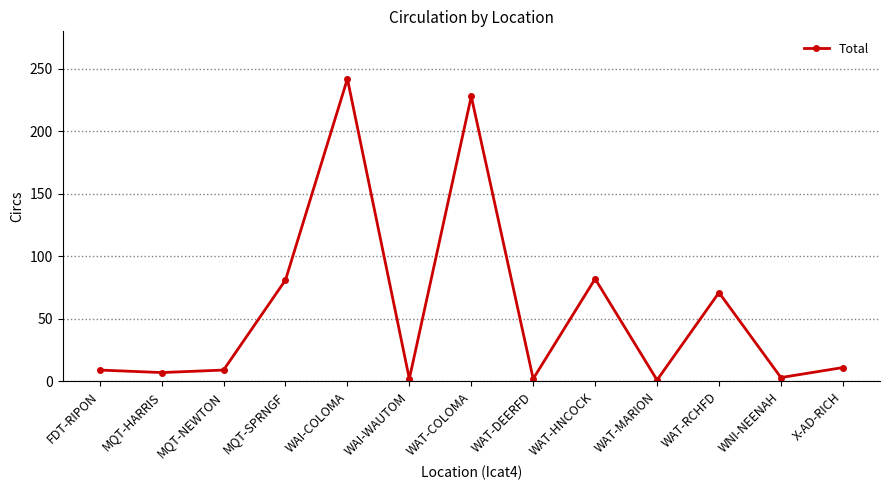

True or false: the data shows 228 at WAT-COLOMA.

True